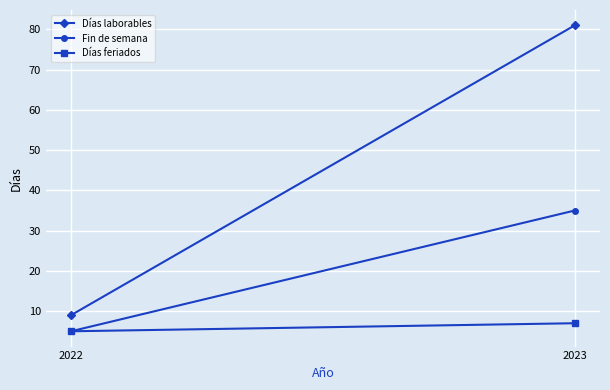

What value does the Fin de semana series have at 2022?

5